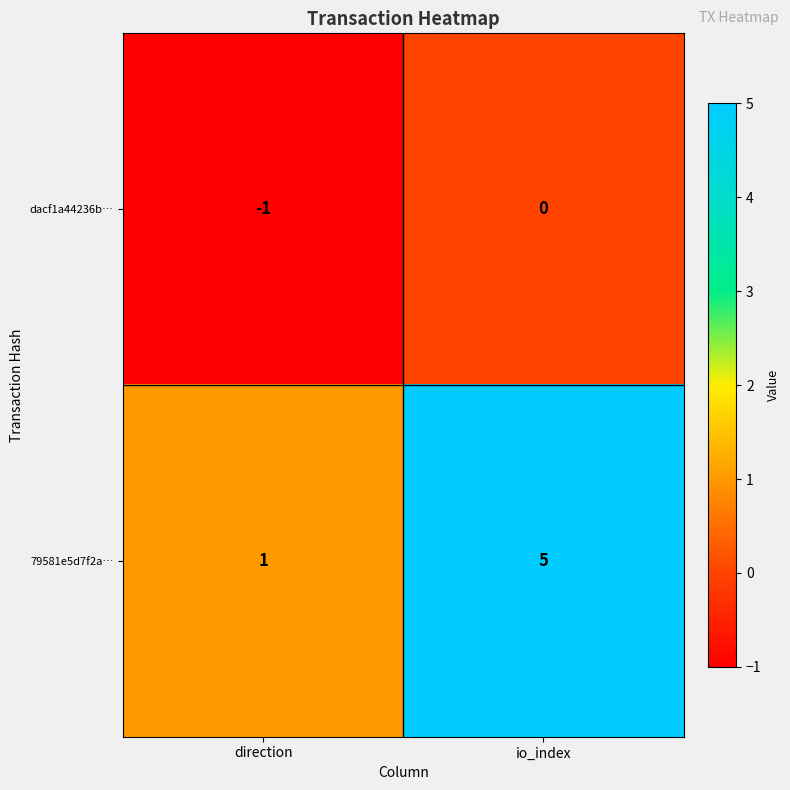

Between direction and io_index, which series saw the biggest shift?

79581e5d7f2a…